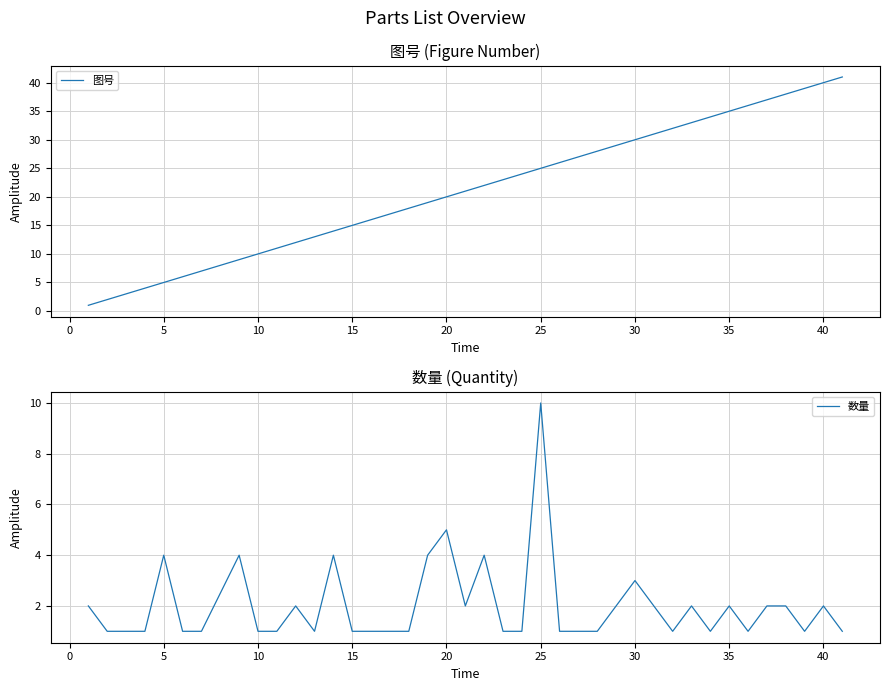

What is the value of the 图号 point at the 17th from the left?

18